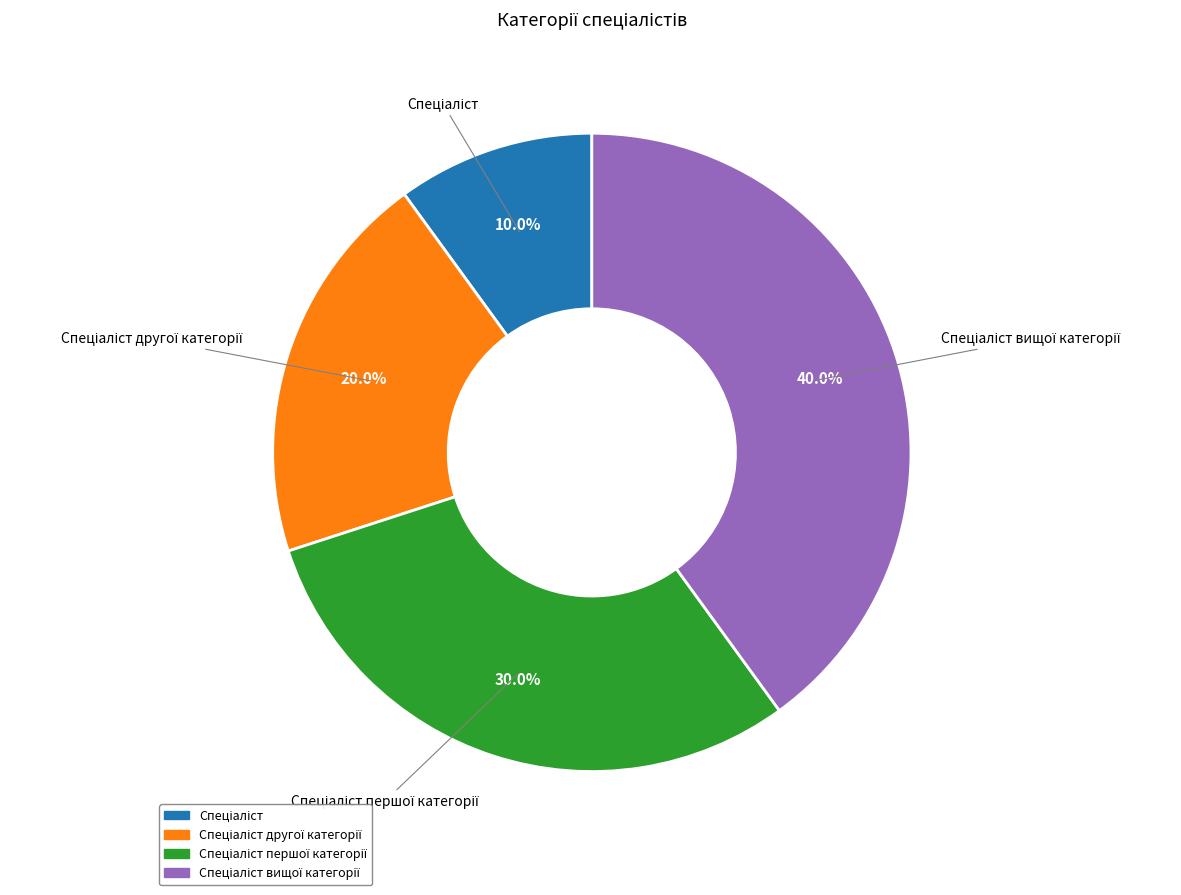

Does any single category account for the majority?

No